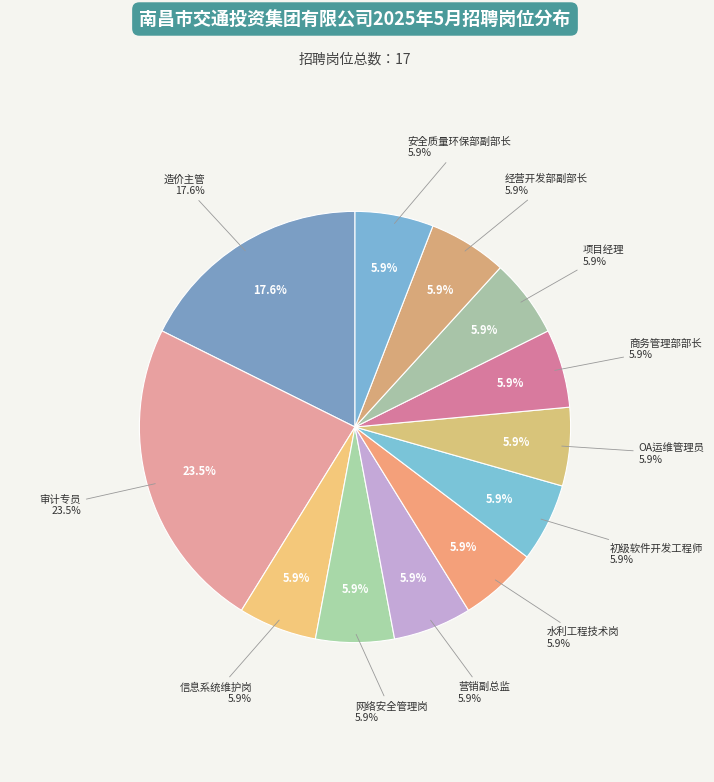

Does 经营开发部副部长 account for over 50% of the chart?

No